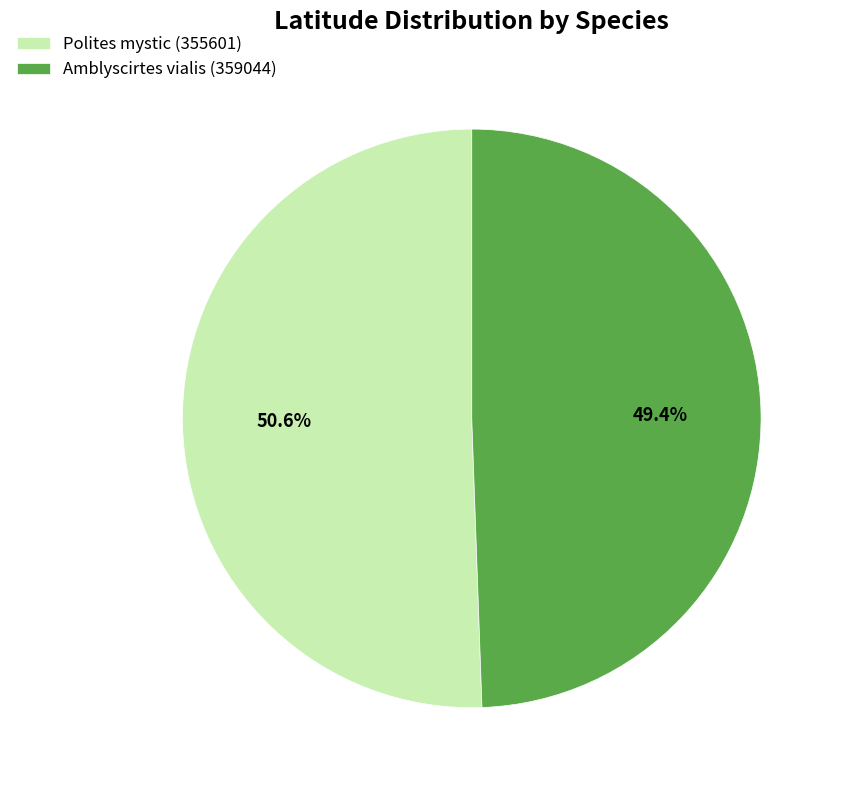

Which category has the biggest portion of the pie?

Polites mystic (355601)